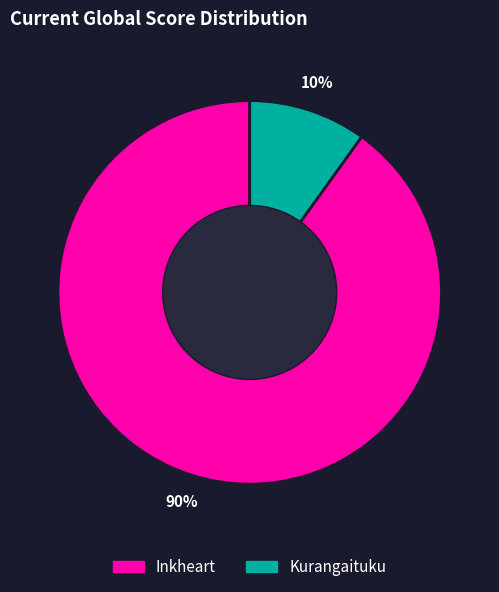

Do Kurangaituku and Inkheart together represent more than half of the pie?

Yes